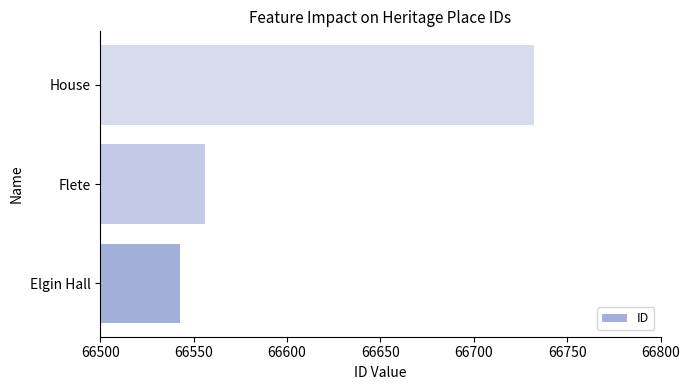

What is the smallest value displayed?

66543